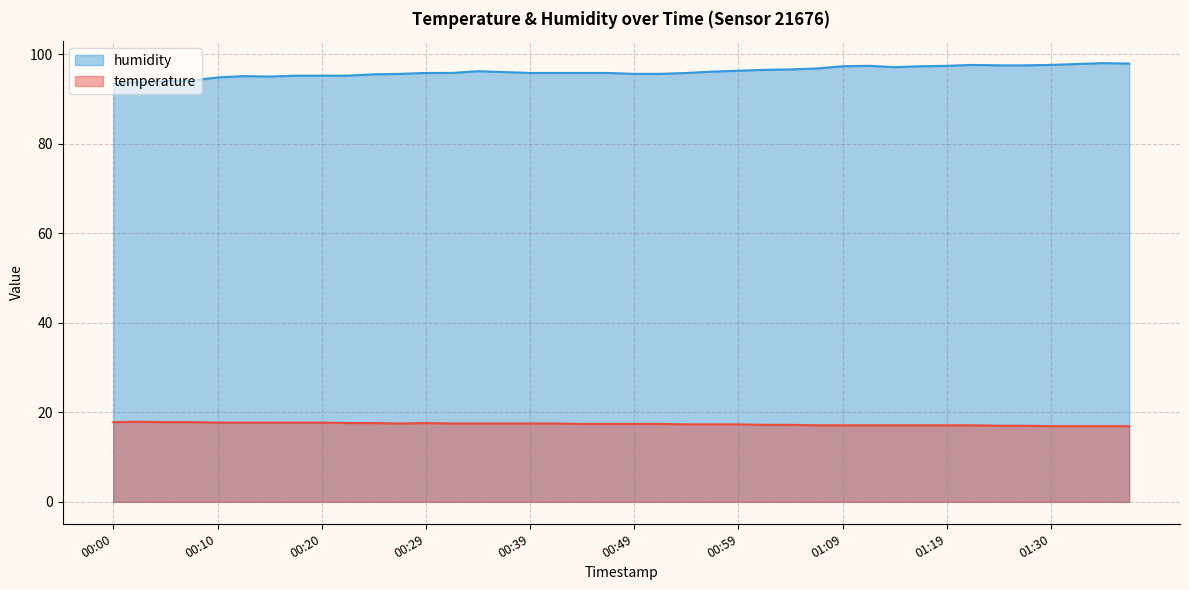

True or false: temperature has a value of 25.5 at 00:05.

False